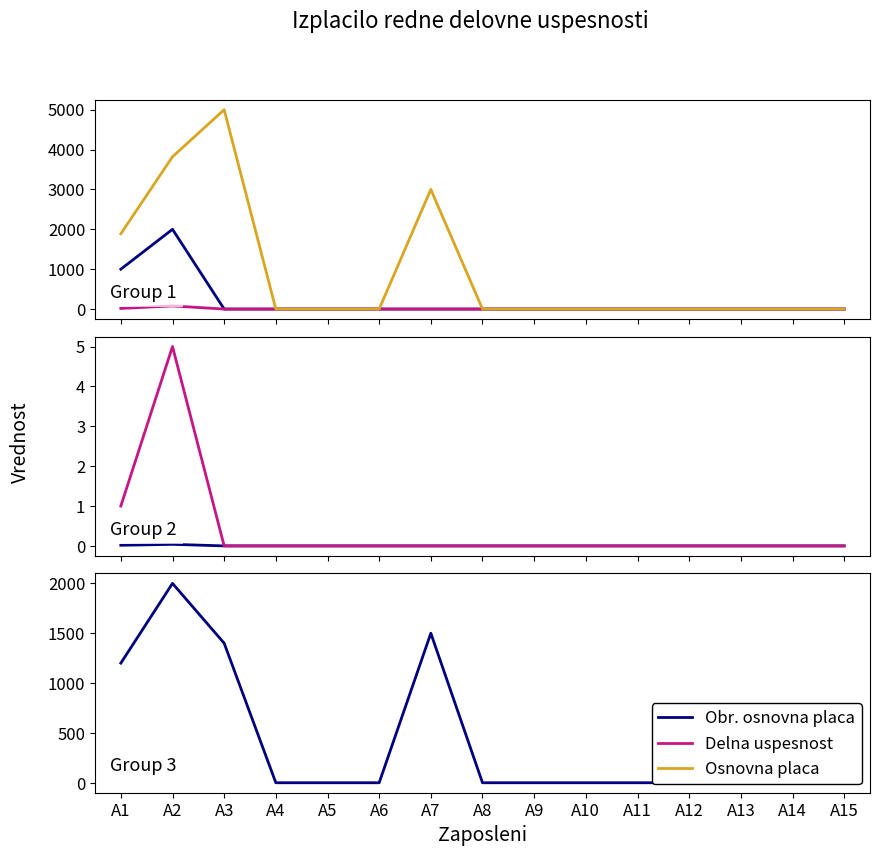

True or false: Obr. osnovna placa and Najvecje mozno izplacilo cross at least once.

False